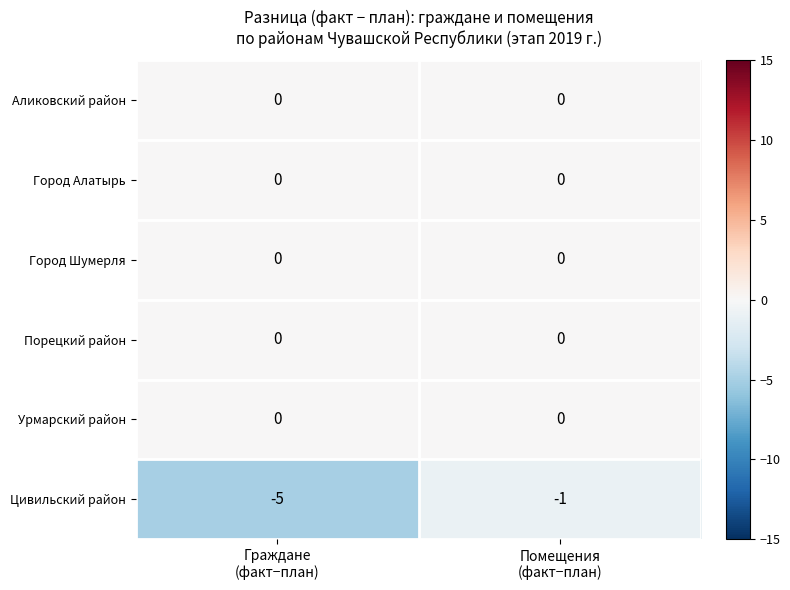

What is the total value across all series at Граждане
(факт−план)?

-5